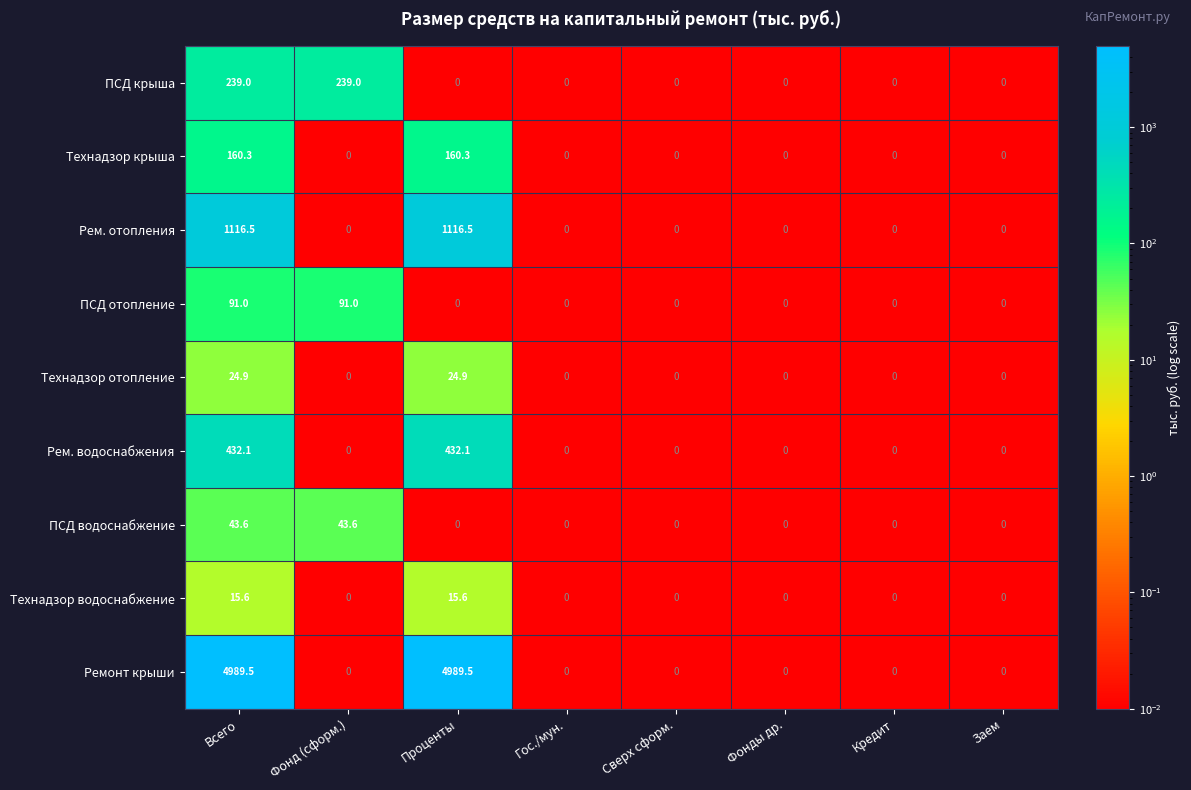

Read the Технадзор отопление value at Проценты.

24.9